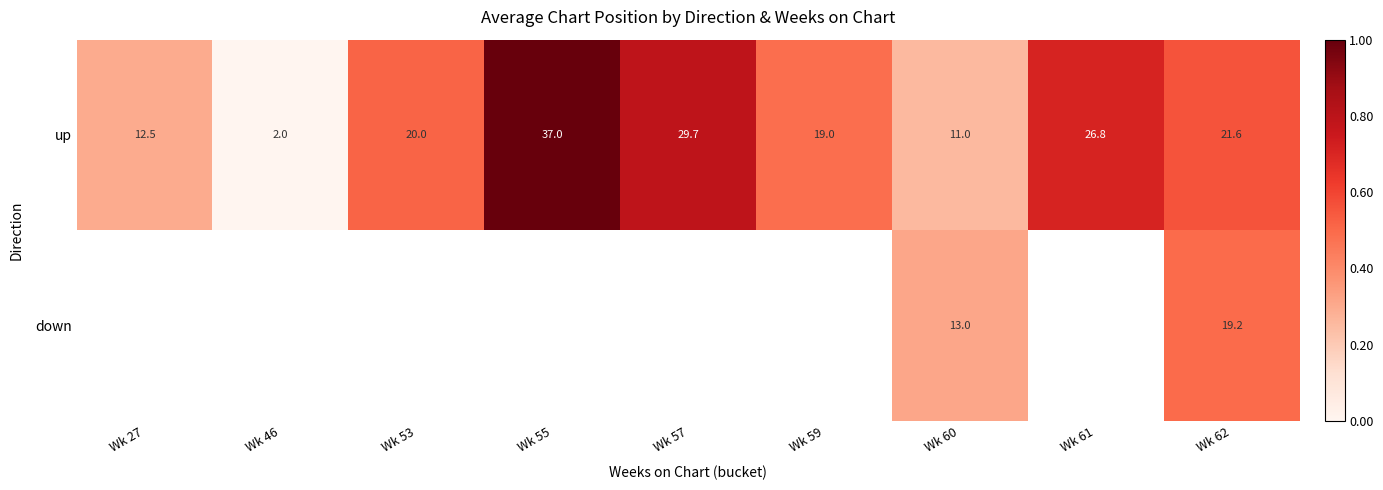

Which label corresponds to the largest value in the chart?

Wk 55